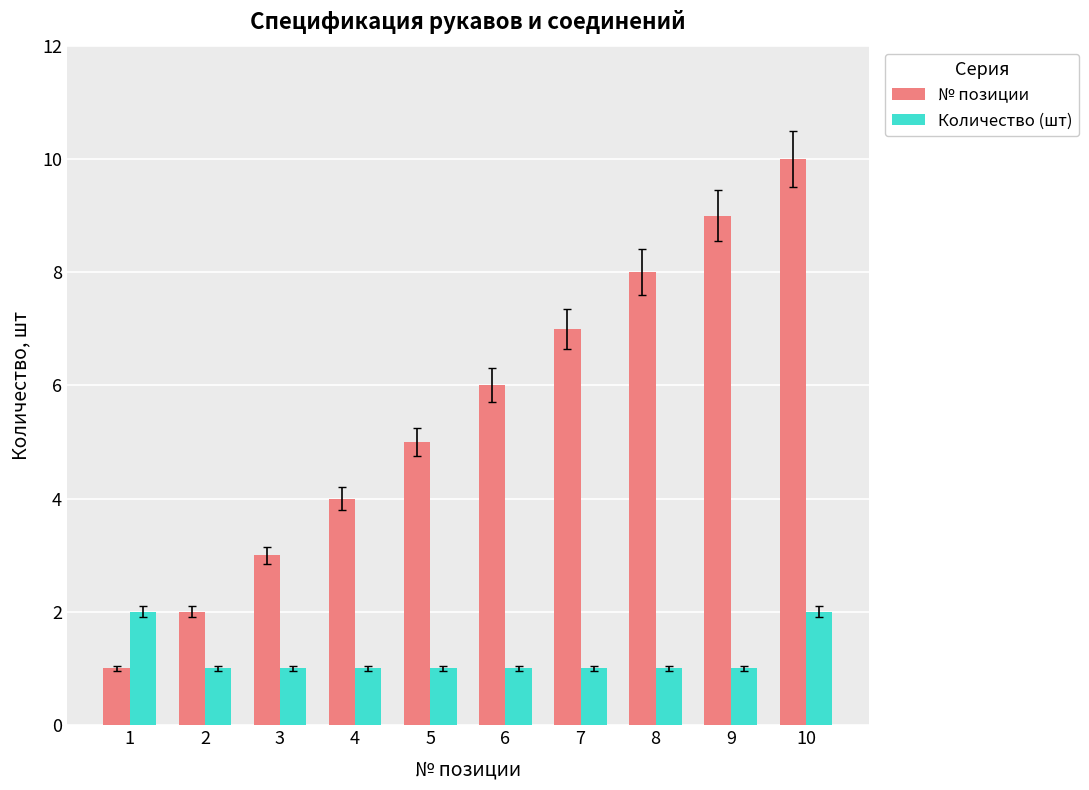

The value of Количество (шт) at 3 is 0. True or false?

False